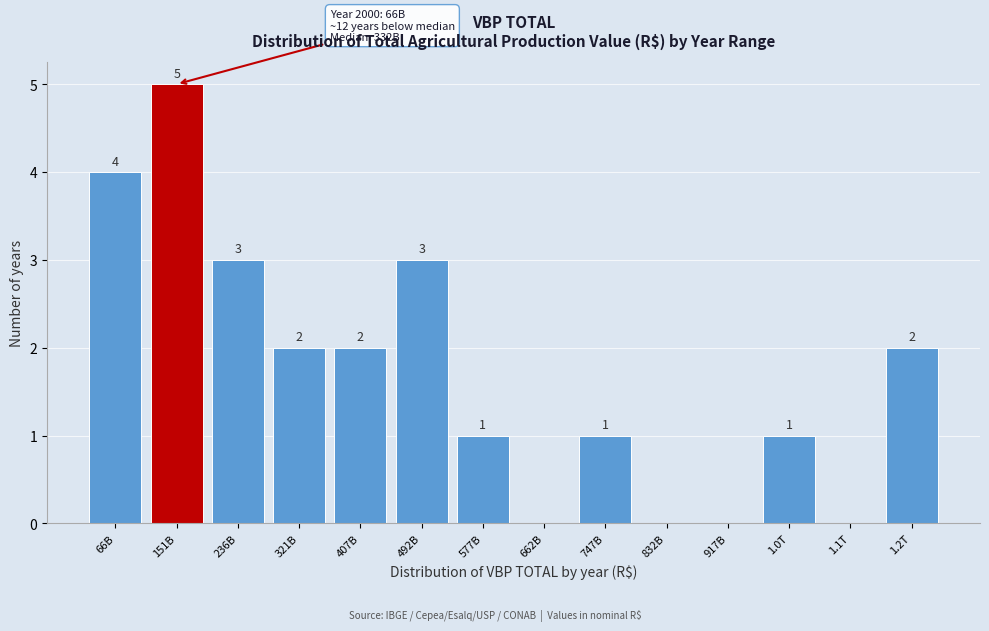

Reading right to left, list all the values displayed in this chart.

1.2T=2	1.1T=0	1.0T=1	917B=0	832B=0	747B=1	662B=0	577B=1	492B=3	407B=2	321B=2	236B=3	151B=5	66B=4